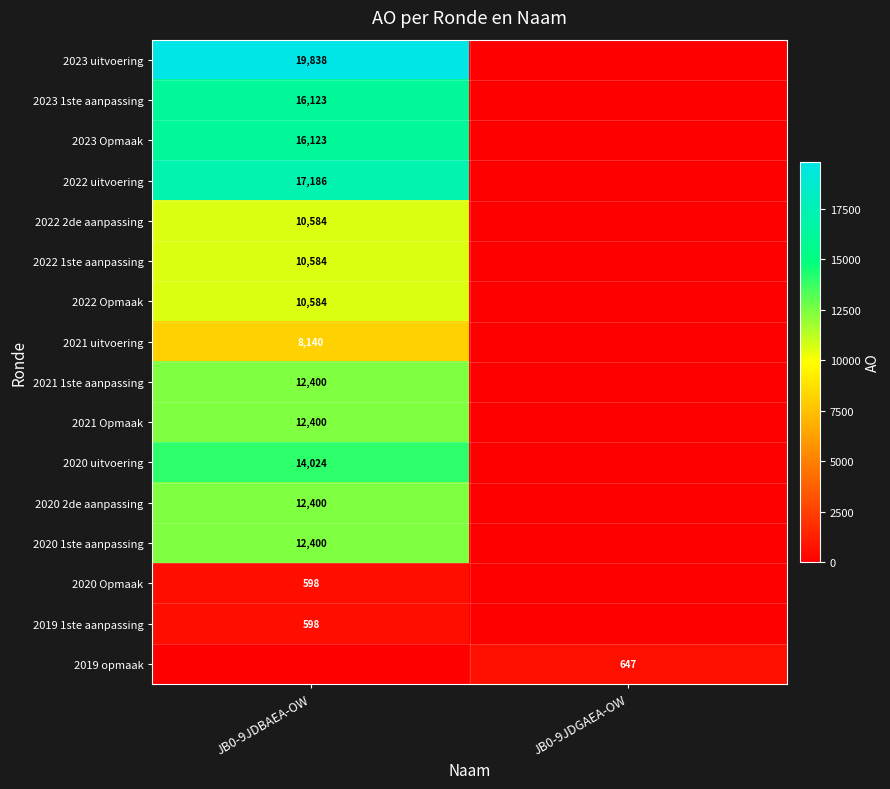

True or false: 2020 Opmaak has a value of 598 at JB0-9JDBAEA-OW.

True